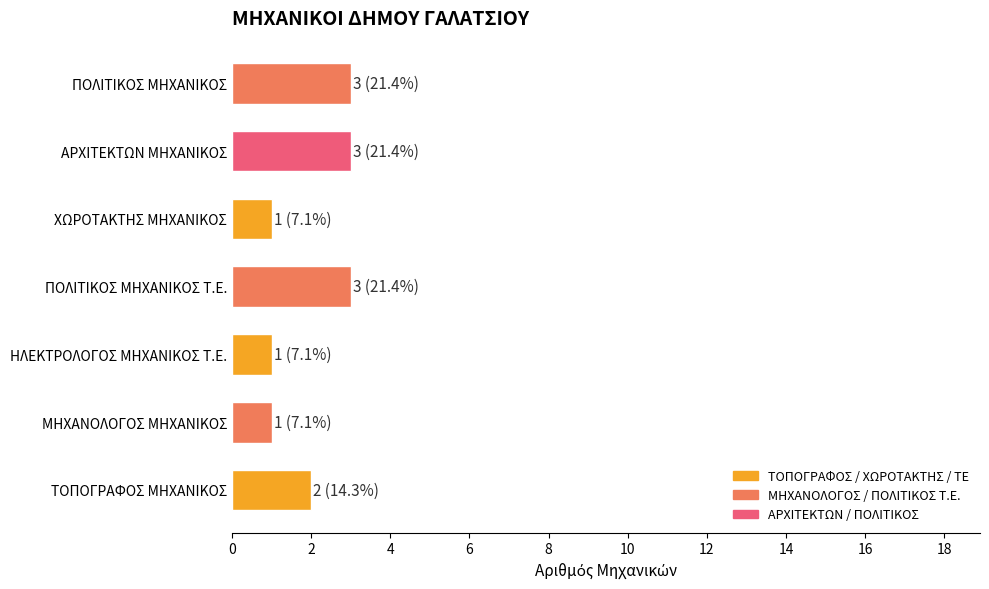

Approximately how many times larger is the value at ΜΗΧΑΝΟΛΟΓΟΣ ΜΗΧΑΝΙΚΟΣ compared to ΧΩΡΟΤΑΚΤΗΣ ΜΗΧΑΝΙΚΟΣ?

1.0